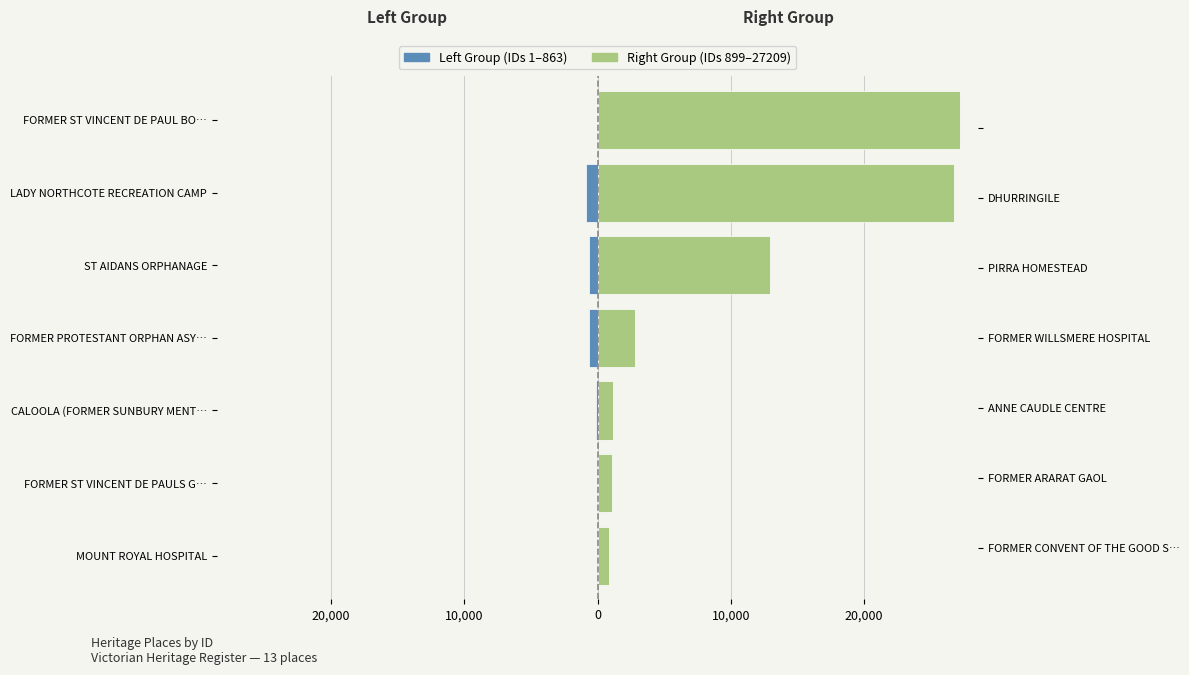

What is the value of the Right Group (IDs 899–27209) bar at the 1st from the left?

899